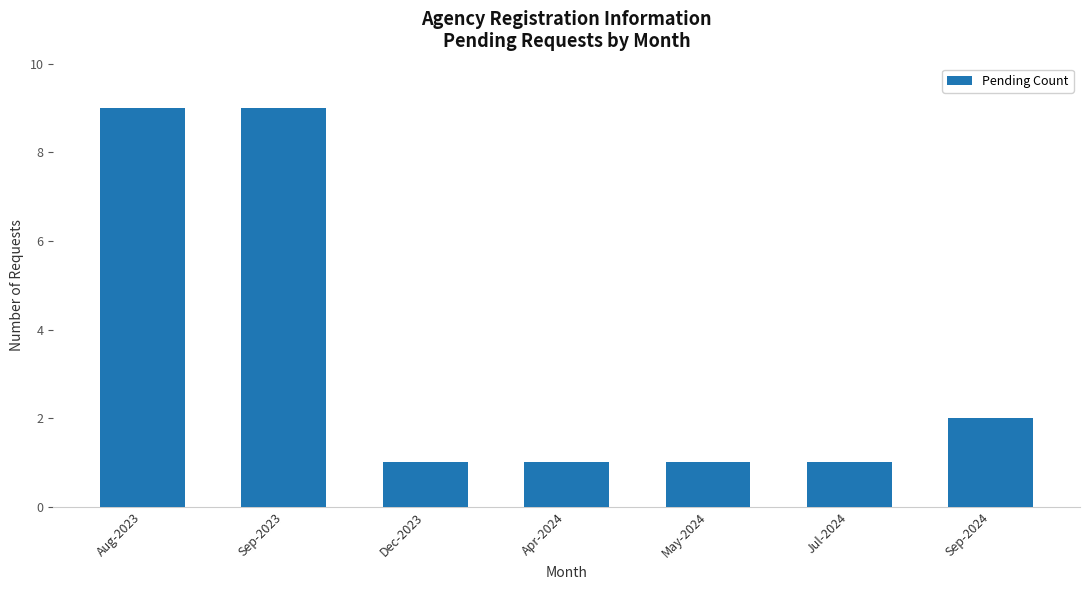

What is the minimum value shown in the chart?

1